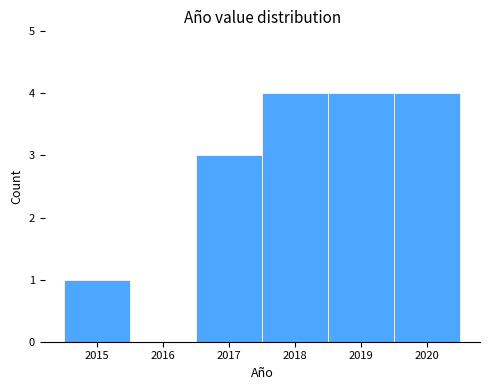

What is the height of the bar covering 2018.5 to 2019.5 on the x-axis? The values are not printed on the chart, so give them approximately, as read against the axis.

4